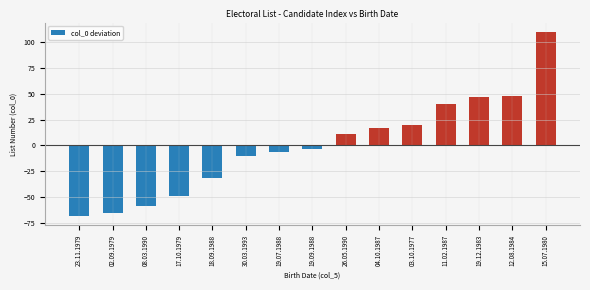

Between 15.07.1980 and 02.09.1979, which is larger?

15.07.1980